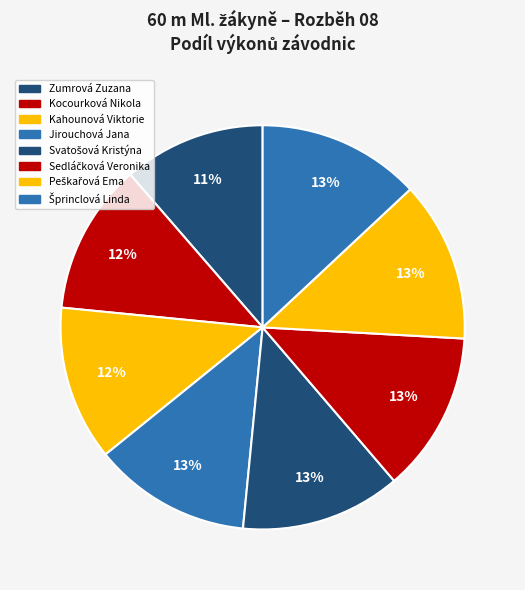

How many segments does this pie chart have?

8